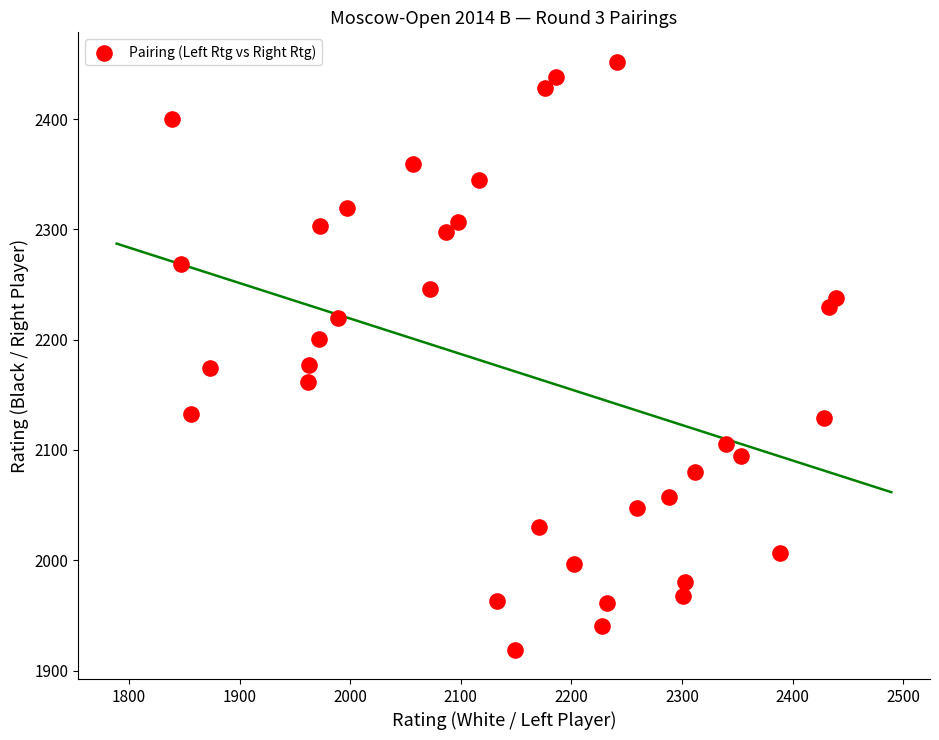

What is the range of Y values (max minus min)?

533